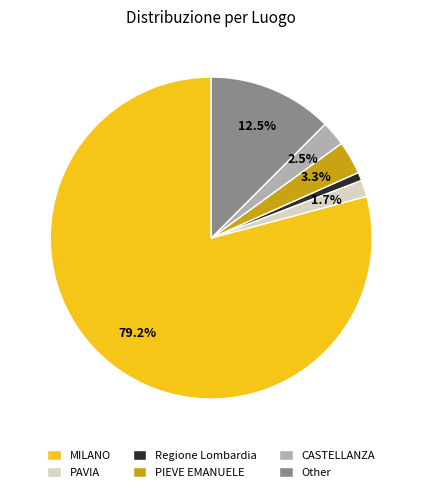

What percentage is the MILANO slice, to the nearest percent?

79%